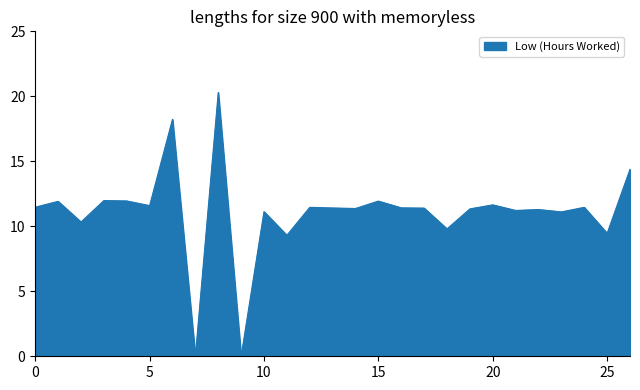

What is the greatest value displayed?

20.3